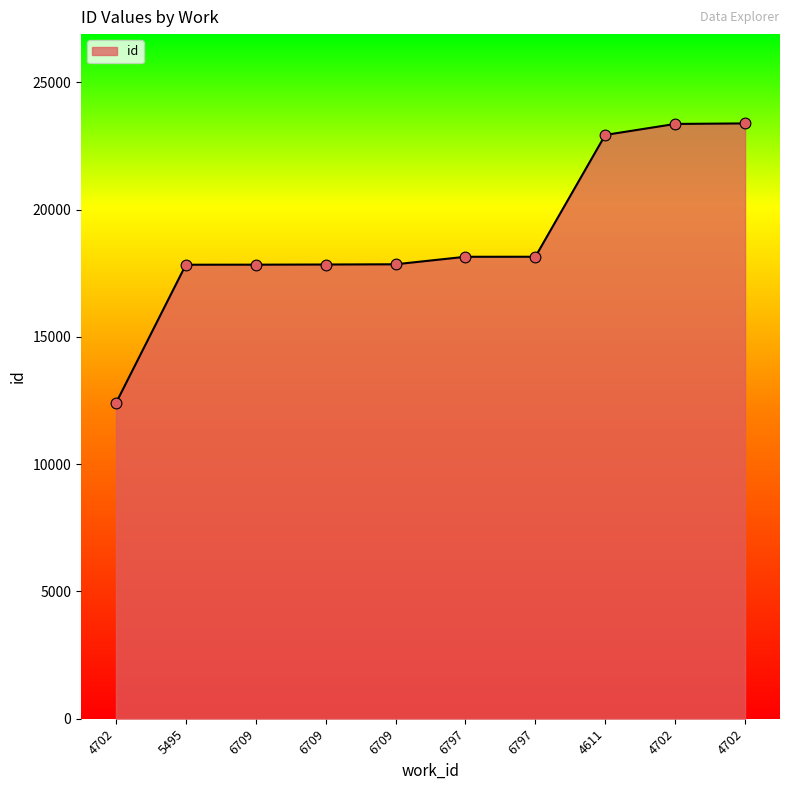

Approximately how many times larger is the value at 6709 compared to 4702?

0.8